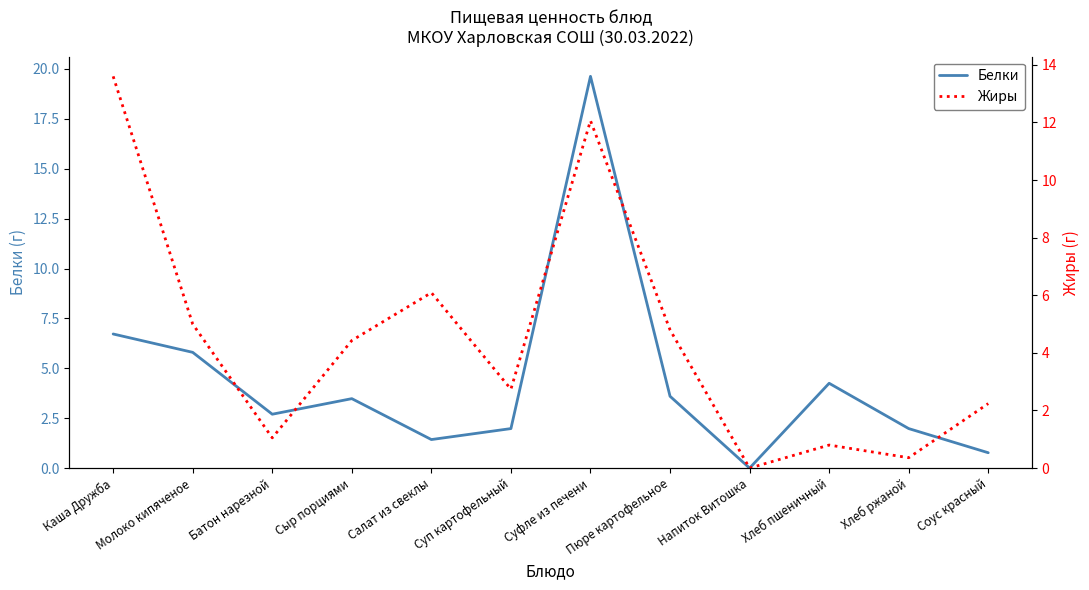

Where do Белки and Жиры first cross each other?

Каша Дружба and Молоко кипяченое